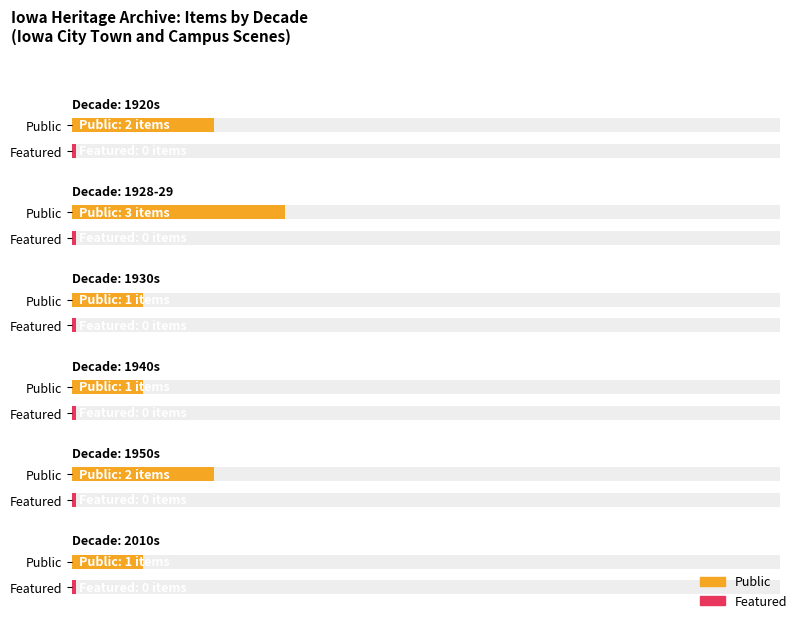

What is the sum of all public values?

10